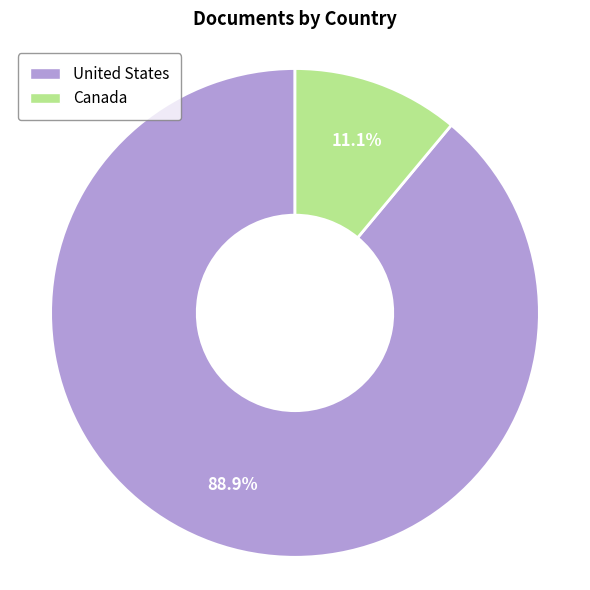

Does Canada represent more than half of the total?

No